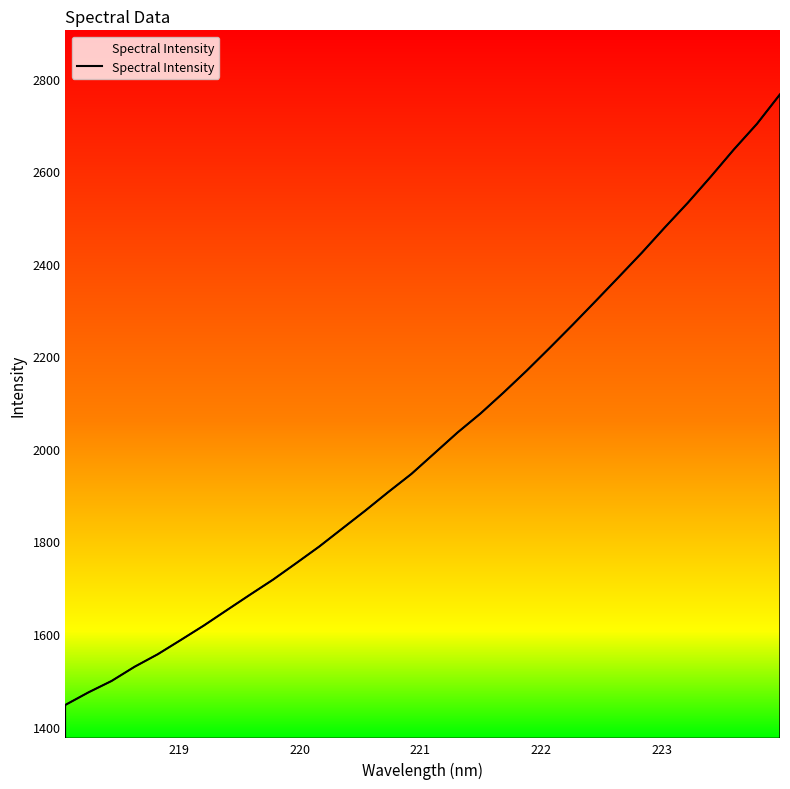

What is the difference between the maximum and minimum values?

1319.3